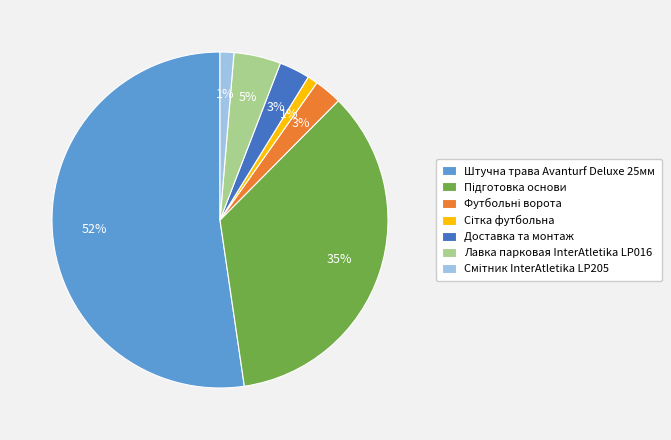

To the nearest percent, what portion does Лавка парковая InterAtletika LP016 represent?

5%